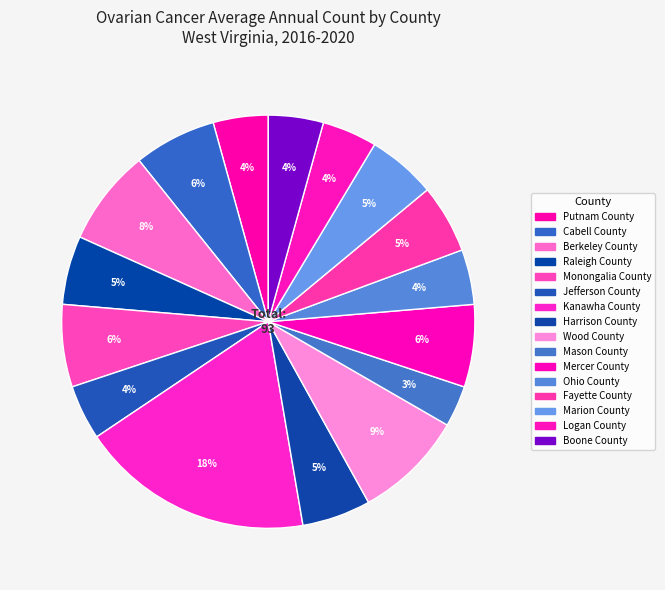

How many segments does this pie chart have?

16